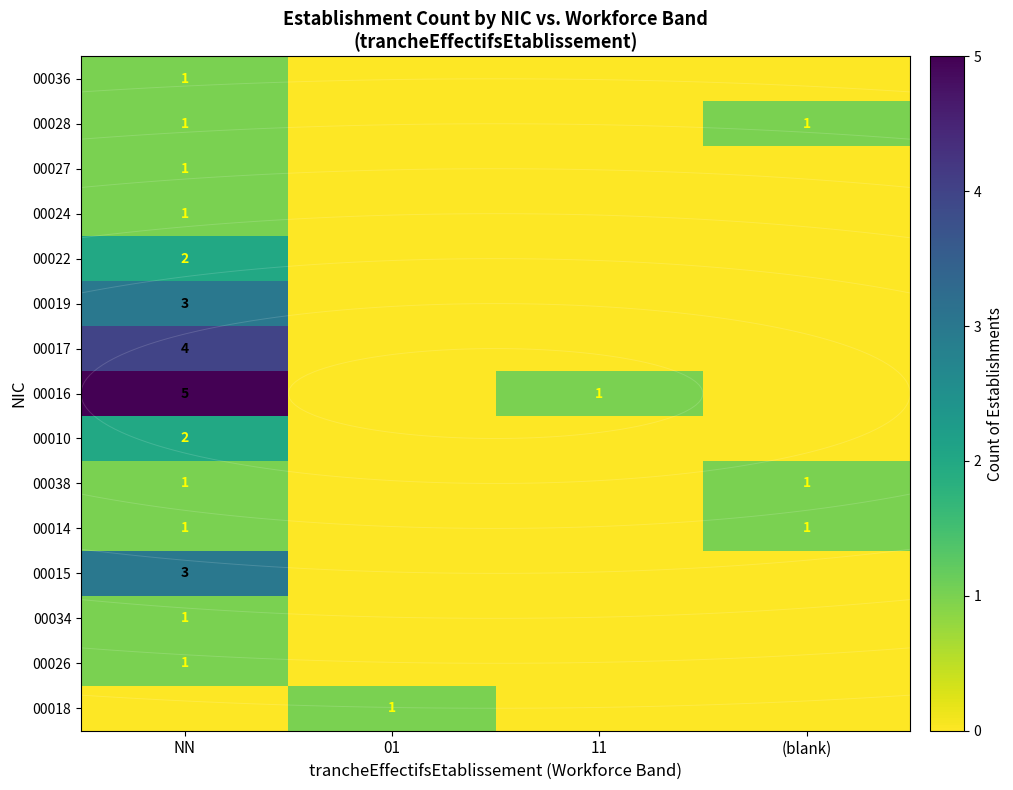

Rank the categories by 00036 value from lowest to highest.

01, 11, (blank), NN